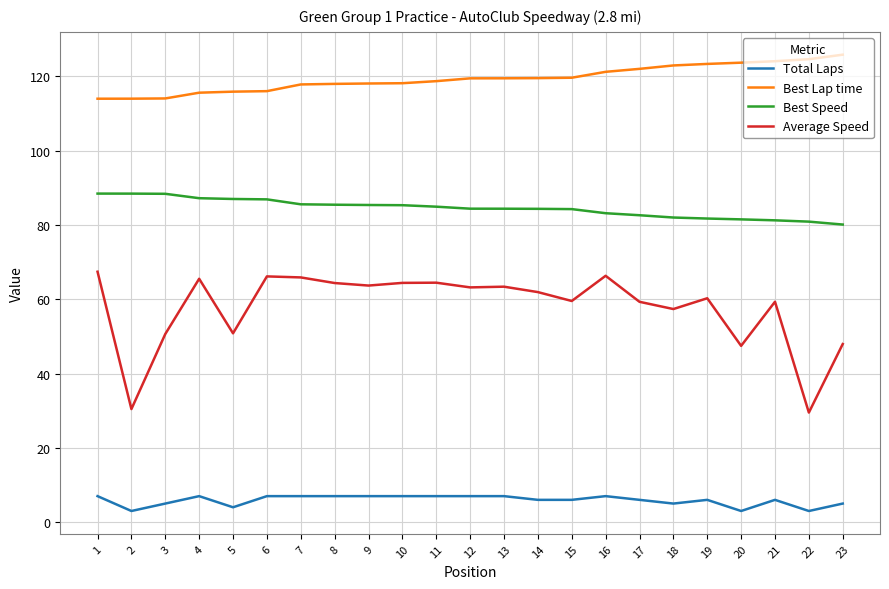

Which series has the largest range (max minus min)?

Average Speed